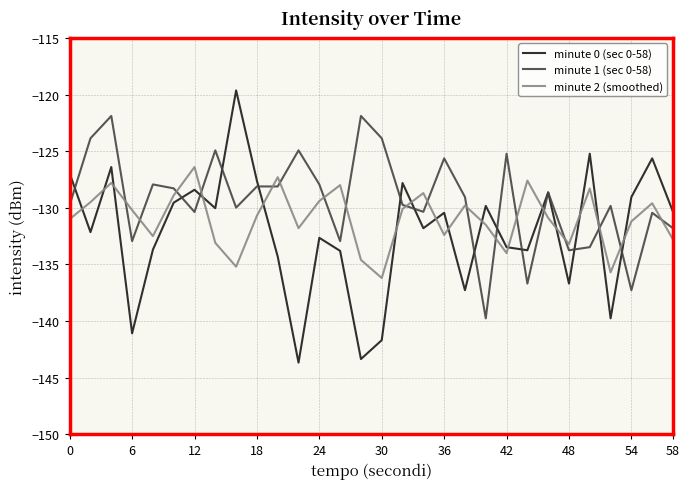

What is the highest value of the minute 0 (sec 0-58) series?

-119.6